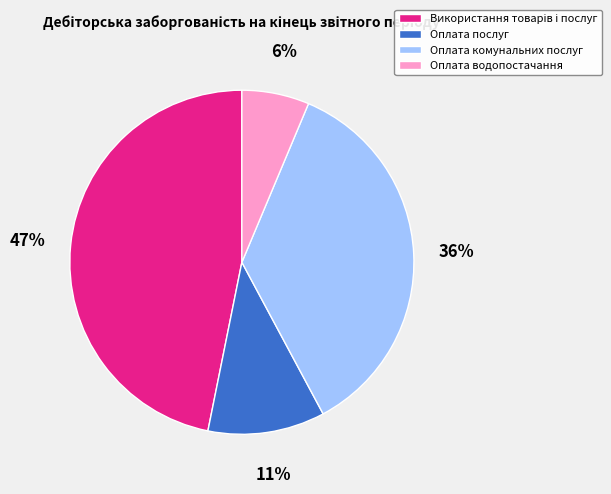

To the nearest percent, what is the average slice percentage?

25%